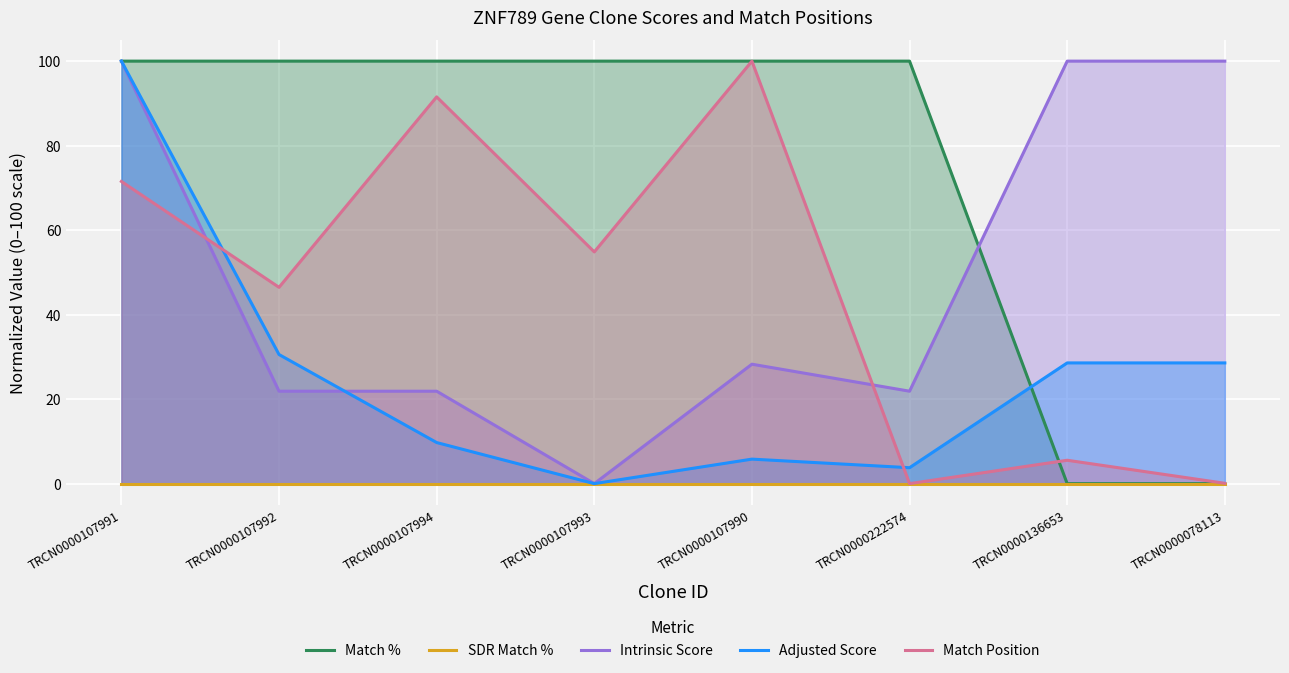

True or false: Adjusted Score has more than 0 points higher than both neighbors.

True